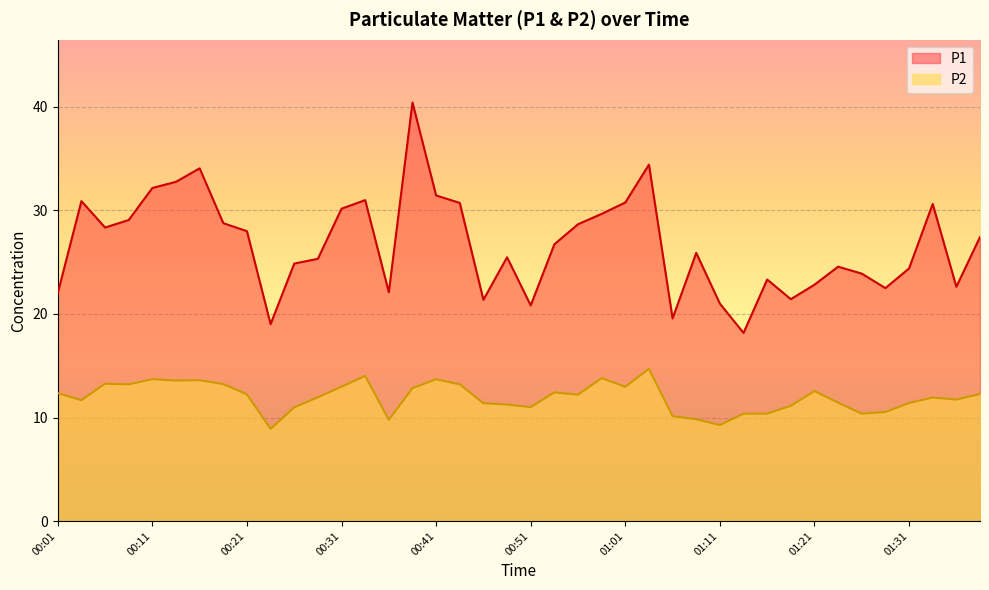

Where is P2 nearest to the value 11?

00:51